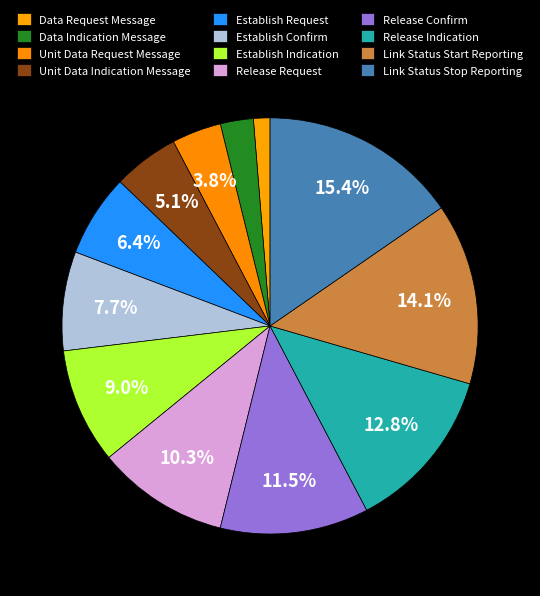

Count the number of slices in the pie.

12